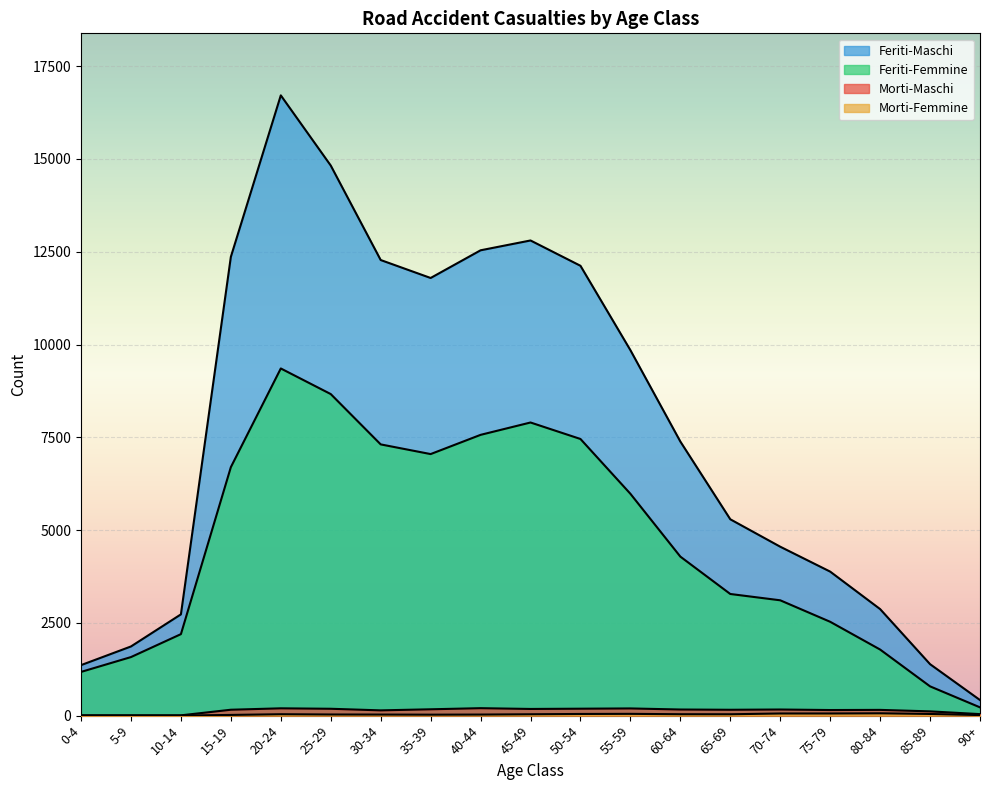

Rank the categories by Feriti-Femmine value from lowest to highest.

90+, 85-89, 0-4, 5-9, 80-84, 10-14, 75-79, 70-74, 65-69, 60-64, 55-59, 15-19, 35-39, 30-34, 50-54, 40-44, 45-49, 25-29, 20-24